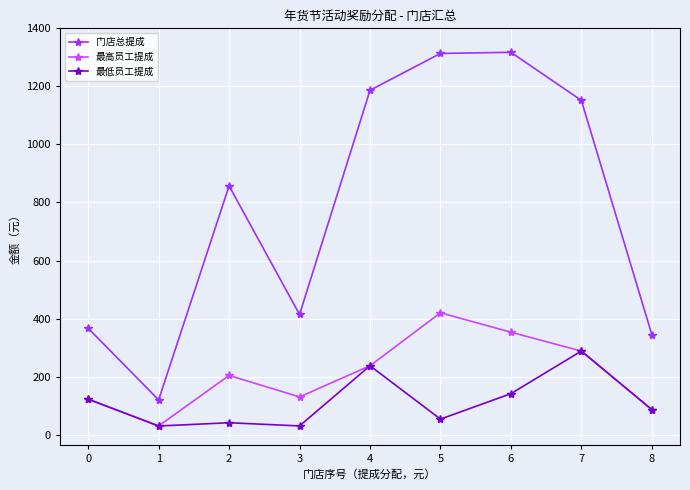

True or false: 最高员工提成 and 门店总提成 cross at least once.

False